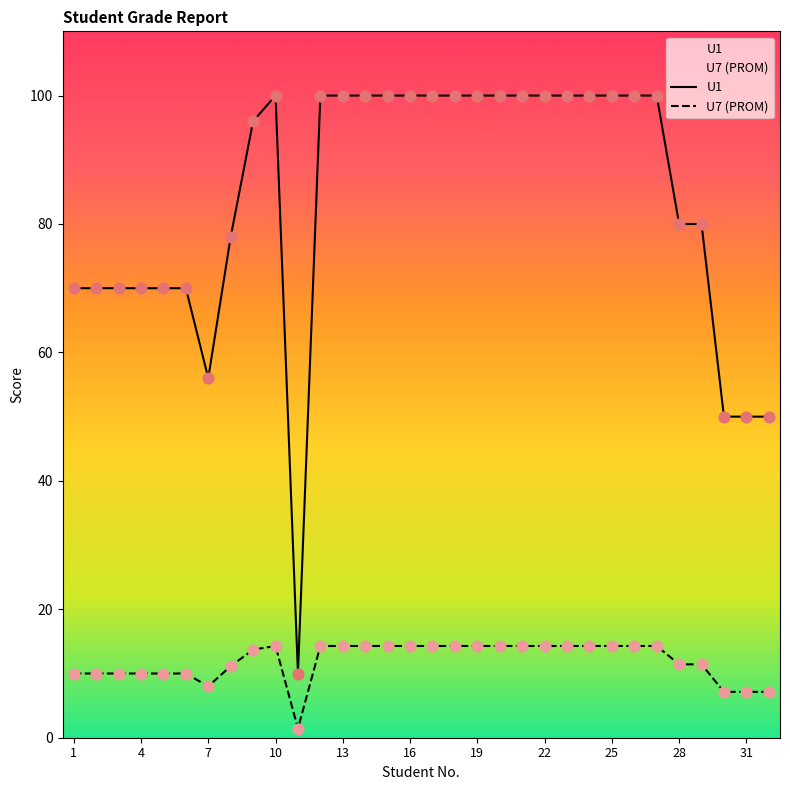

What is the total value across all series at 1?

80.0